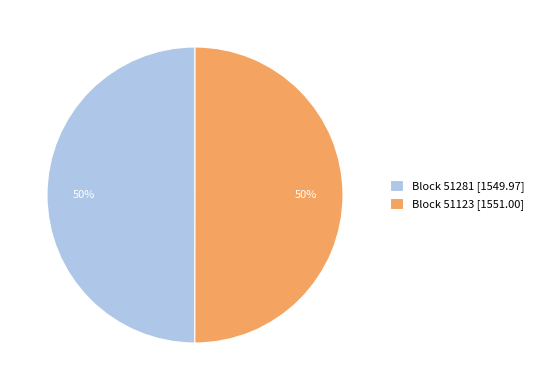

Approximately how many times larger is the value at Block 51281 [1549.97] compared to Block 51123 [1551.00]?

1.0